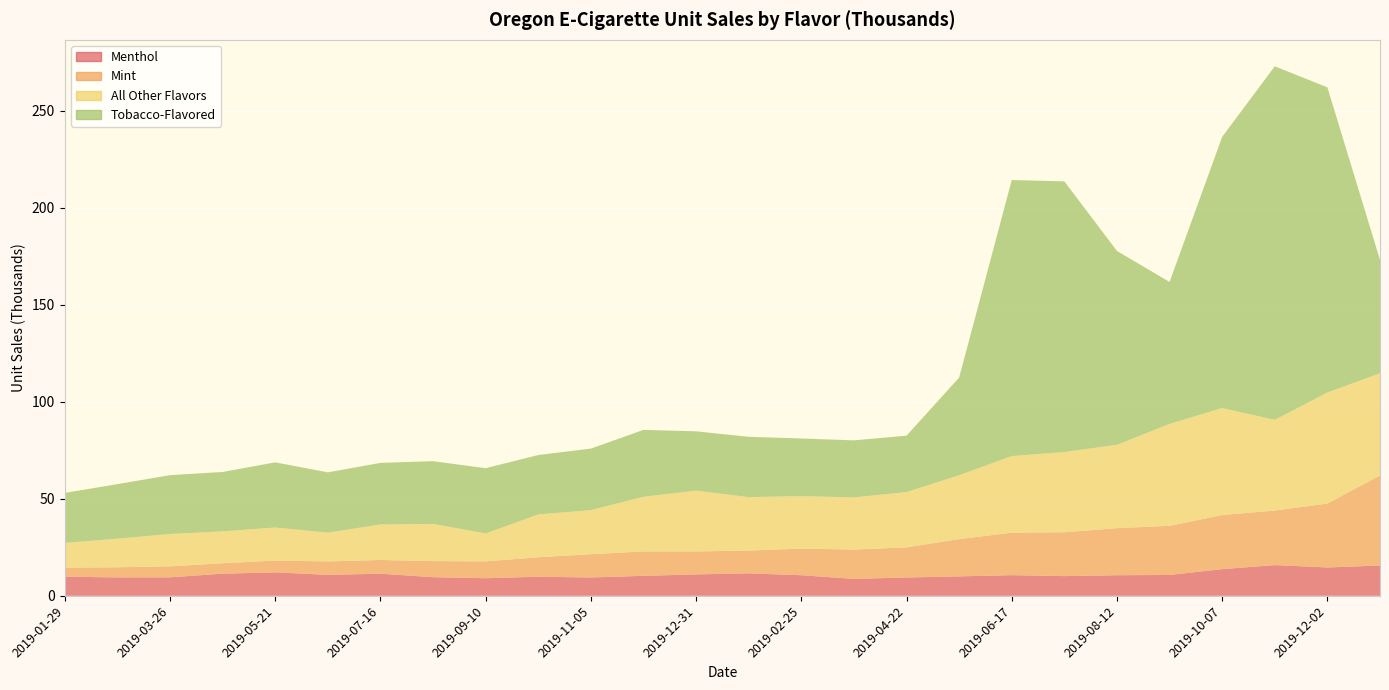

Reading left to right, what are all the values shown in this chart?

Menthol: 9.9	9.5	9.5	11.4	12.1	10.8	11.4	9.6	9.1	9.9	9.5	10.3	11.1	11.6	10.6	8.7	9.4	10.0	10.7	10.2	10.6	10.8	13.8	15.8	14.6	15.6
Mint: 4.7	5.2	5.6	5.4	6.1	6.9	7.1	8.3	8.7	10.0	12.0	12.6	11.8	11.7	13.7	15.1	15.5	19.2	21.9	22.6	24.2	25.3	27.9	28.1	32.9	46.4
All Other Flavors: 12.7	14.7	16.7	16.4	17.0	14.8	18.3	19.1	14.4	22.1	22.7	28.1	31.3	27.5	27.0	26.9	28.5	32.9	39.5	41.3	42.9	52.5	55.2	46.7	57.2	52.6
Tobacco-Flavored: 25.7	28.1	30.3	30.6	33.6	31.1	31.7	32.4	33.6	30.6	31.7	34.5	30.6	31.1	29.7	29.4	29.1	50.3	142.3	139.5	99.9	73.2	139.8	182.2	157.3	58.4